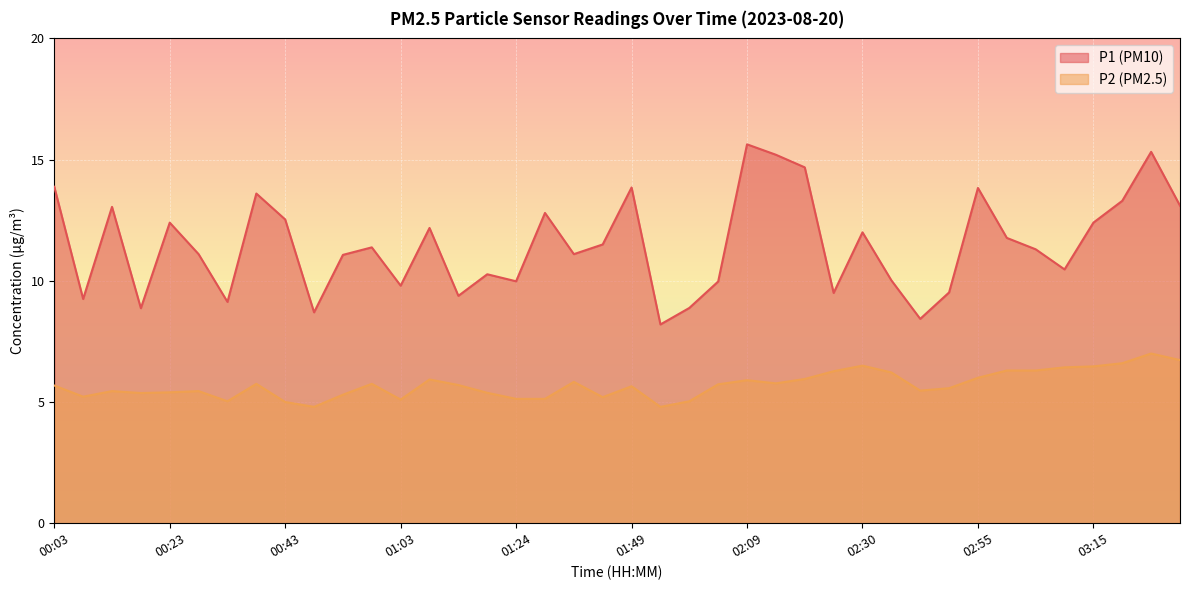

At which category does P2 reach its first local peak?

00:13